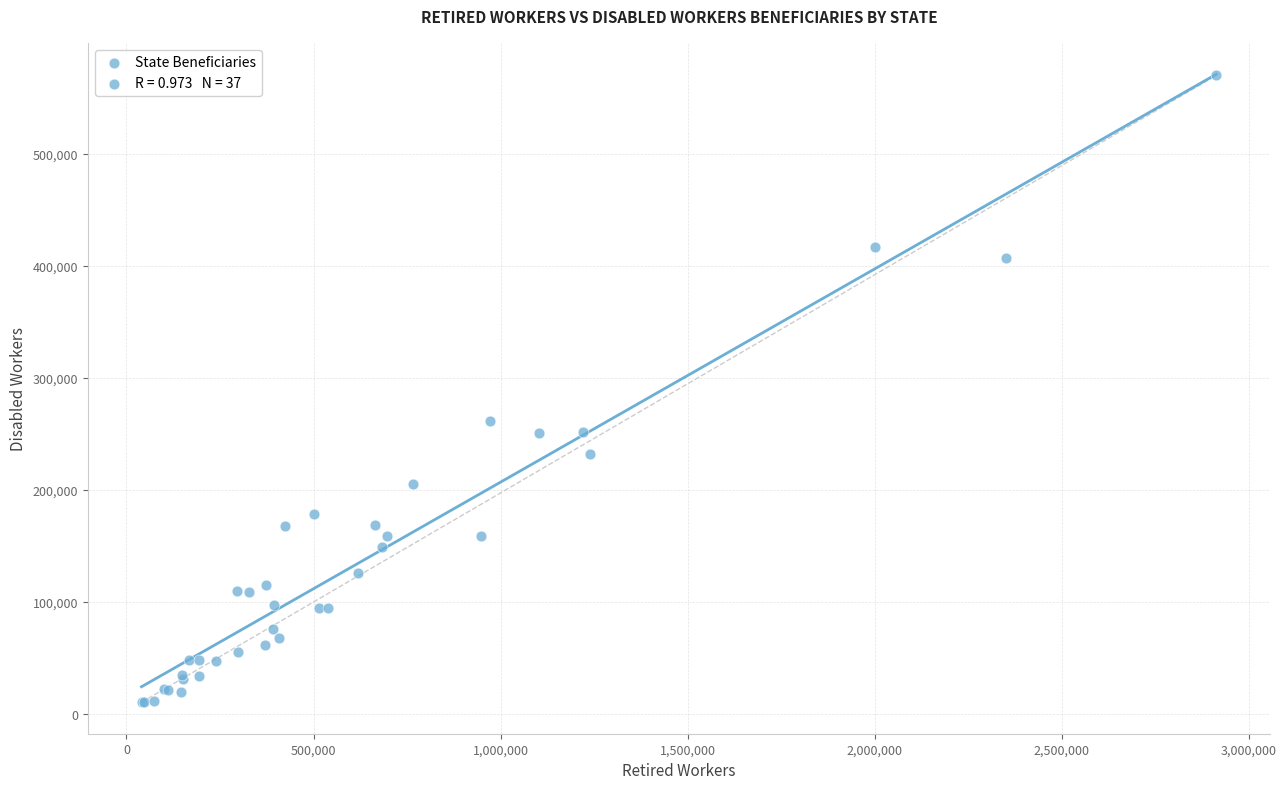

What Y value in the scatter plot is closest to 290147?

261068